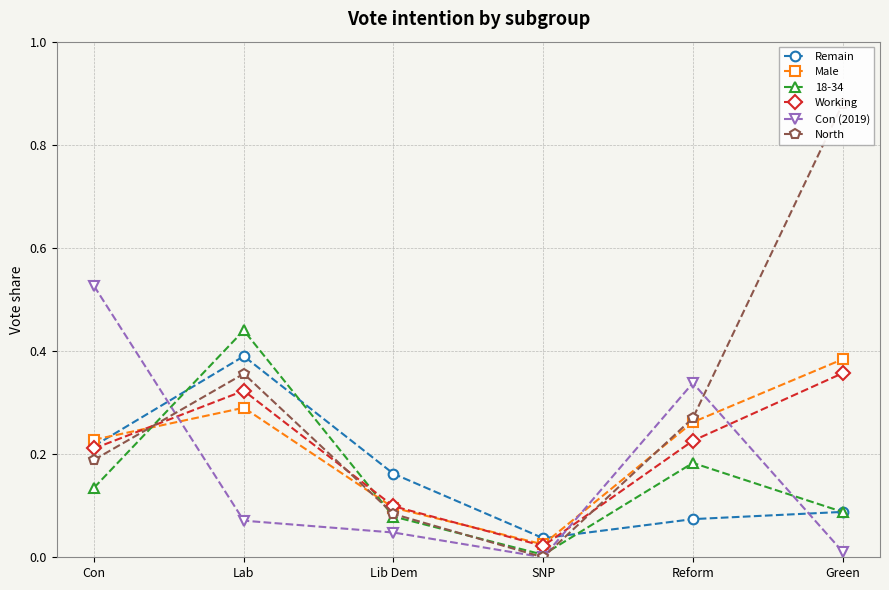

What is the difference between the maximum and second lowest values in the Working series?

0.3